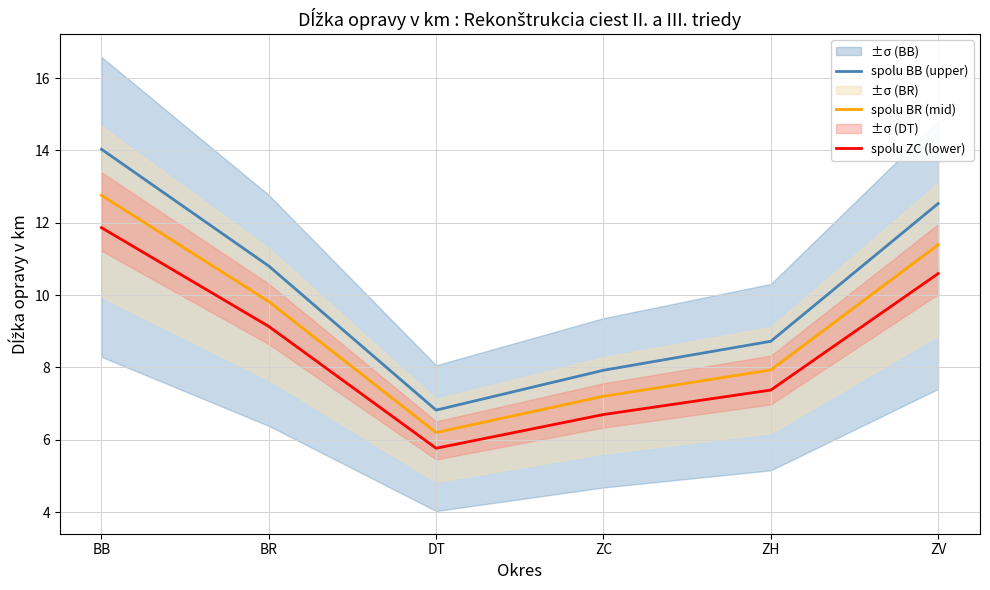

Count the number of categories in the chart.

6